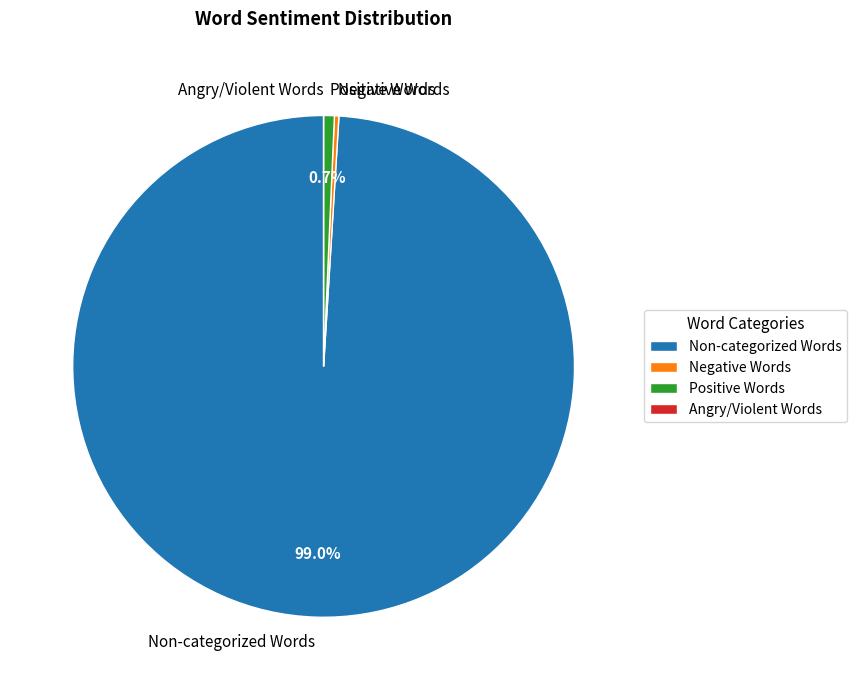

Which has a higher value, Non-categorized Words or Positive Words?

Non-categorized Words